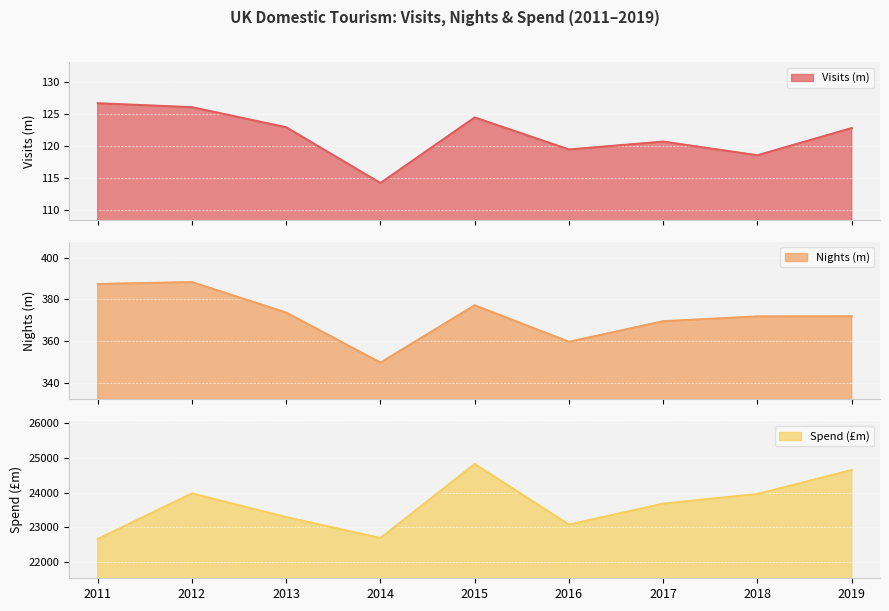

What is the value of the Nights (m) point at the 8th from the left?

371.7